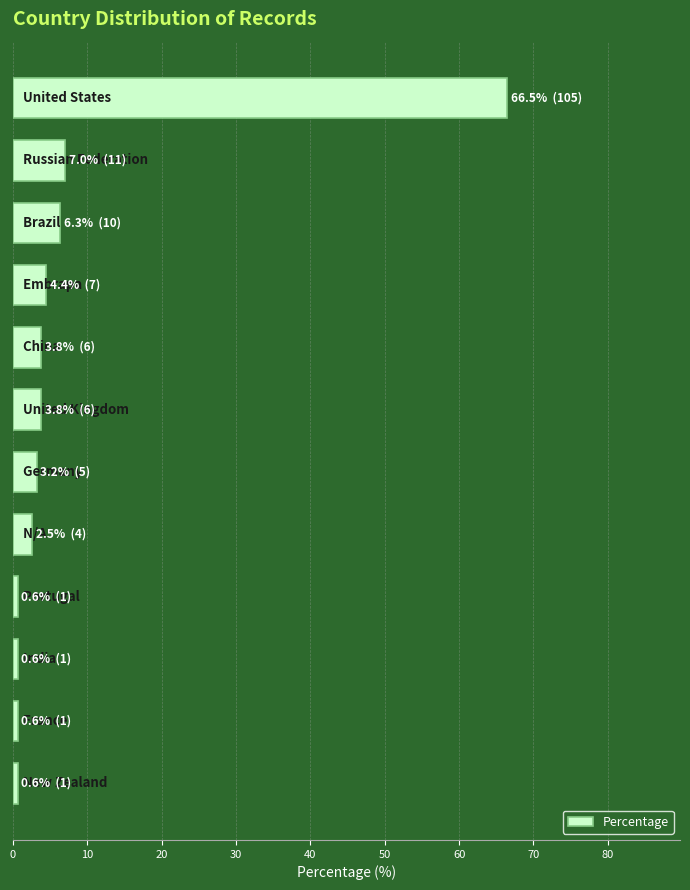

What is the greatest value displayed?

66.5